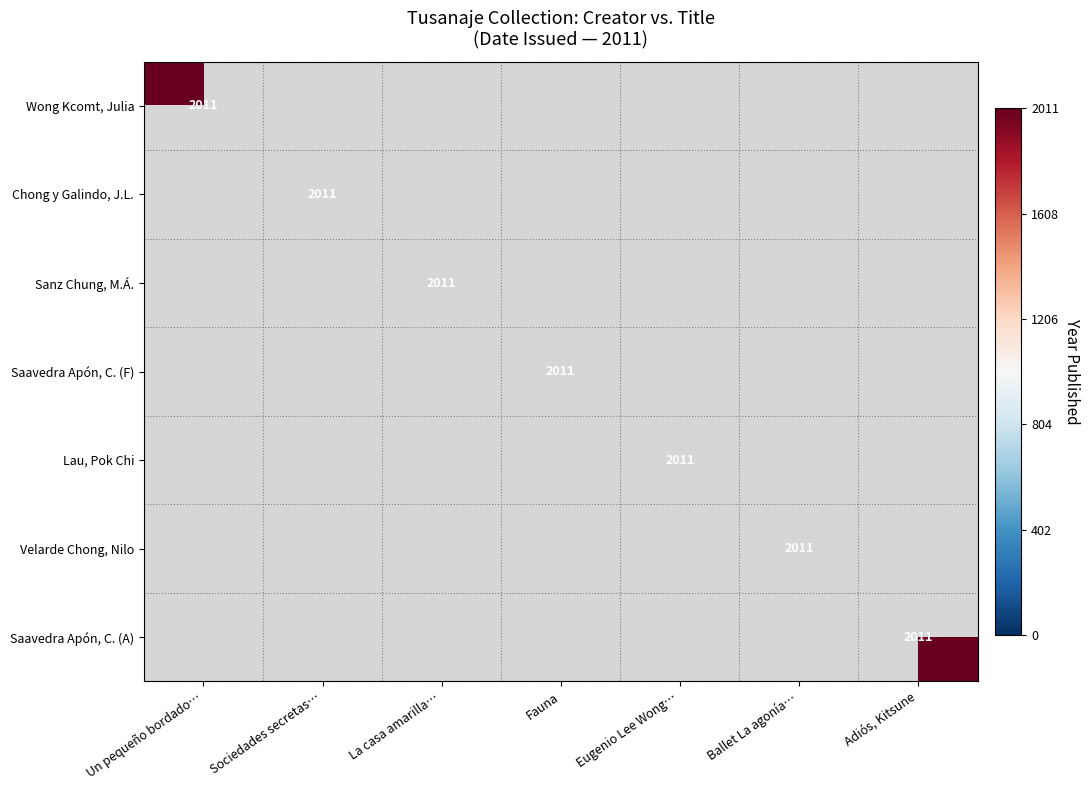

Count the number of categories in the chart.

7